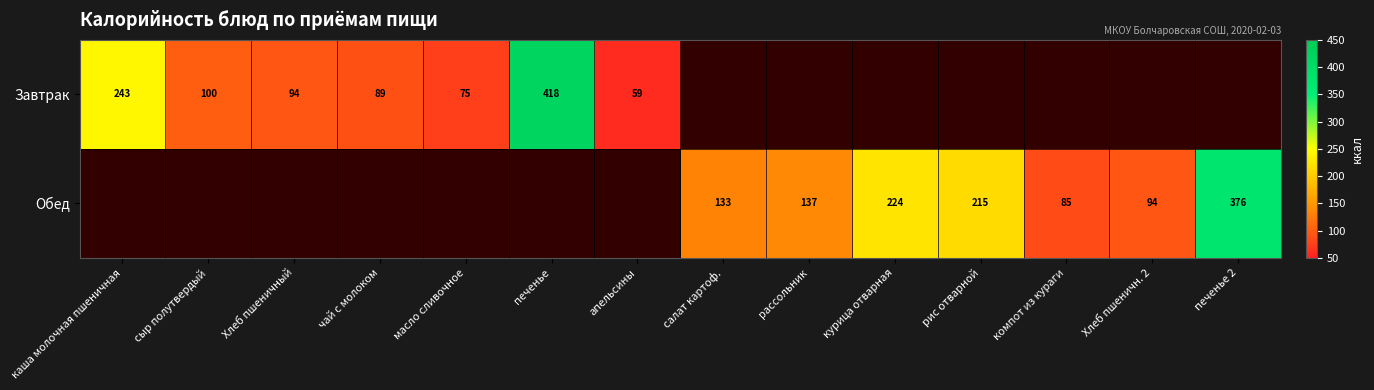

Is the value of Завтрак at каша молочная пшеничная greater than the value of Обед at печенье 2?

No